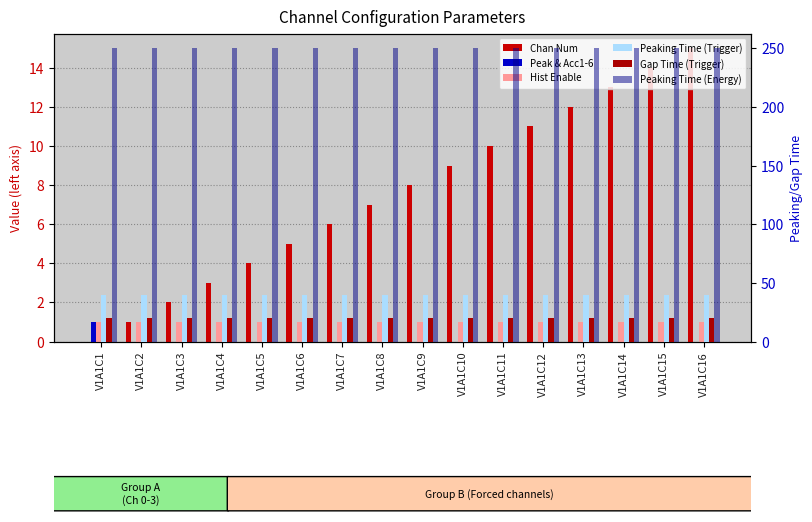

The Hist Enable series shows 1 at V1A1C4. True or false?

True